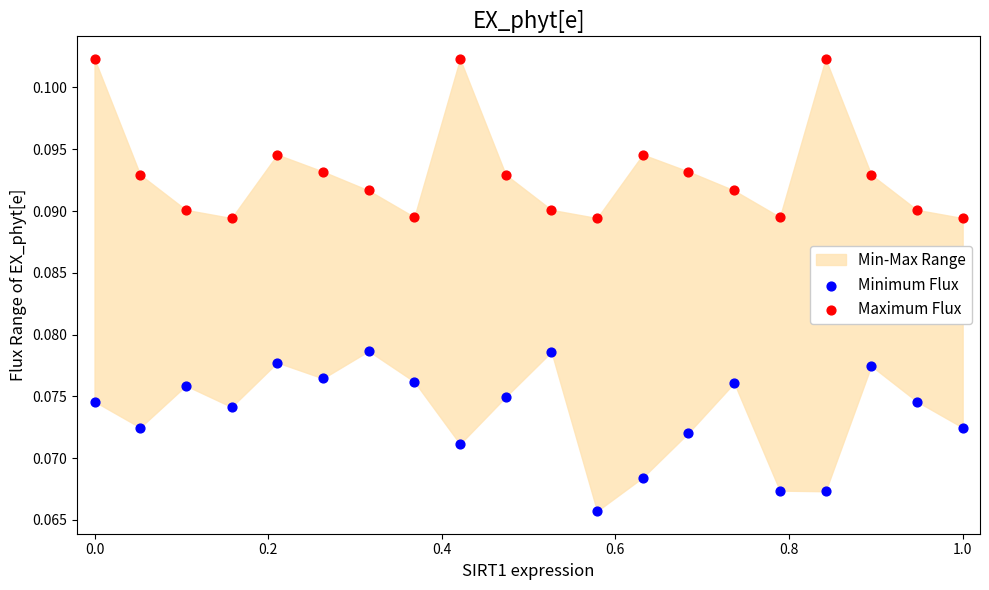

What is the X range (max minus min) for the scatter plot?

1.0